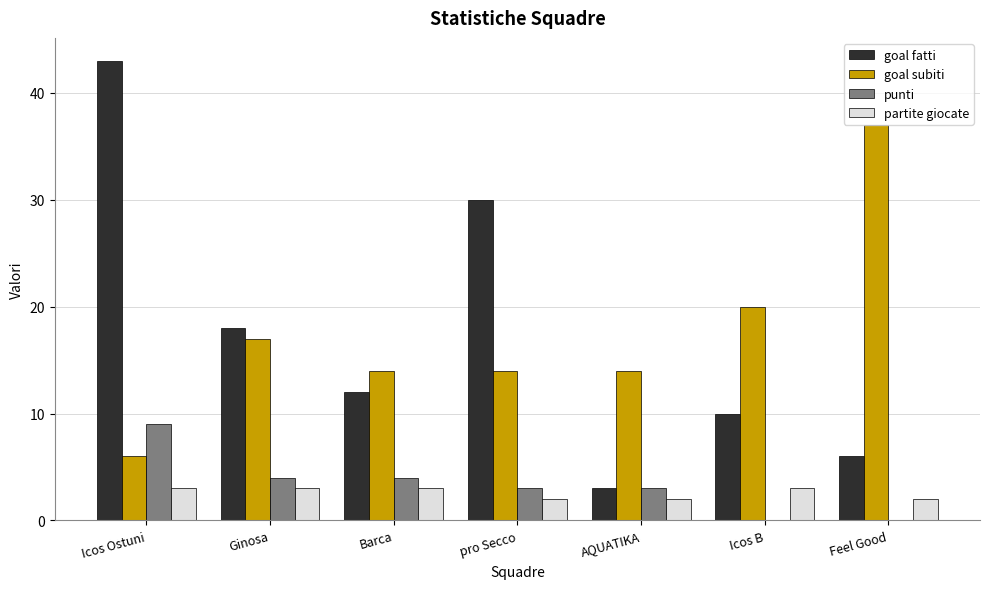

What is the sum of the goal subiti values at Barca and Icos B?

34